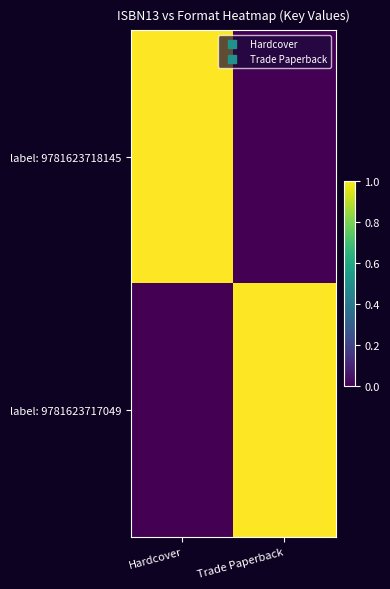

Reading left to right, transcribe all the data shown in this chart.

label: 9781623718145: Hardcover=1	Trade Paperback=0
label: 9781623717049: Hardcover=0	Trade Paperback=1